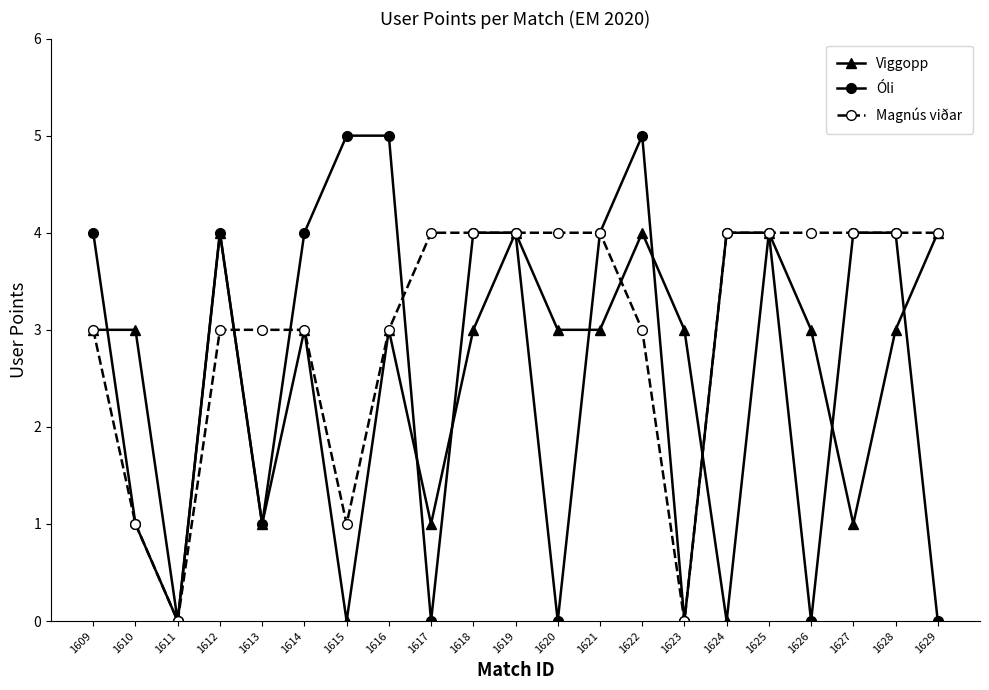

Reading left to right, what are all the values shown in this chart?

Viggopp: 3	3	0	4	1	3	0	3	1	3	4	3	3	4	3	0	4	3	1	3	4
Óli: 4	1	0	4	1	4	5	5	0	4	4	0	4	5	0	4	4	0	4	4	0
Magnús viðar: 3	1	0	3	3	3	1	3	4	4	4	4	4	3	0	4	4	4	4	4	4